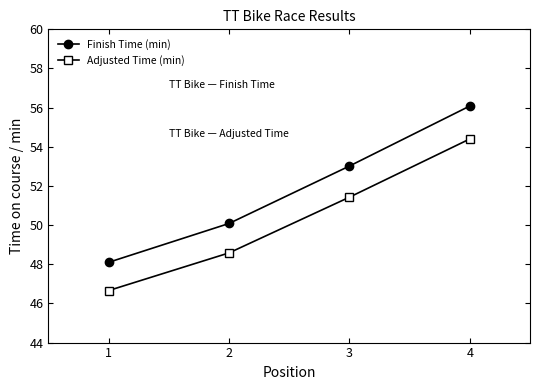

True or false: Adjusted Time (min) and Finish Time (min) cross at least once.

False